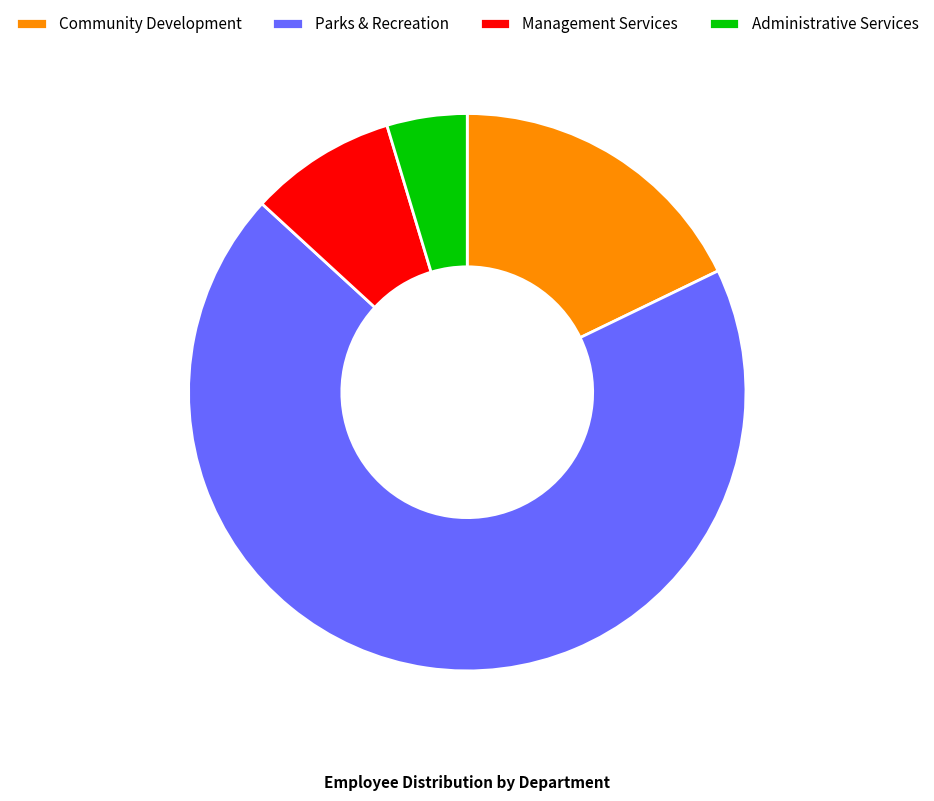

Combined, do Management Services and Parks & Recreation account for over 50%?

Yes